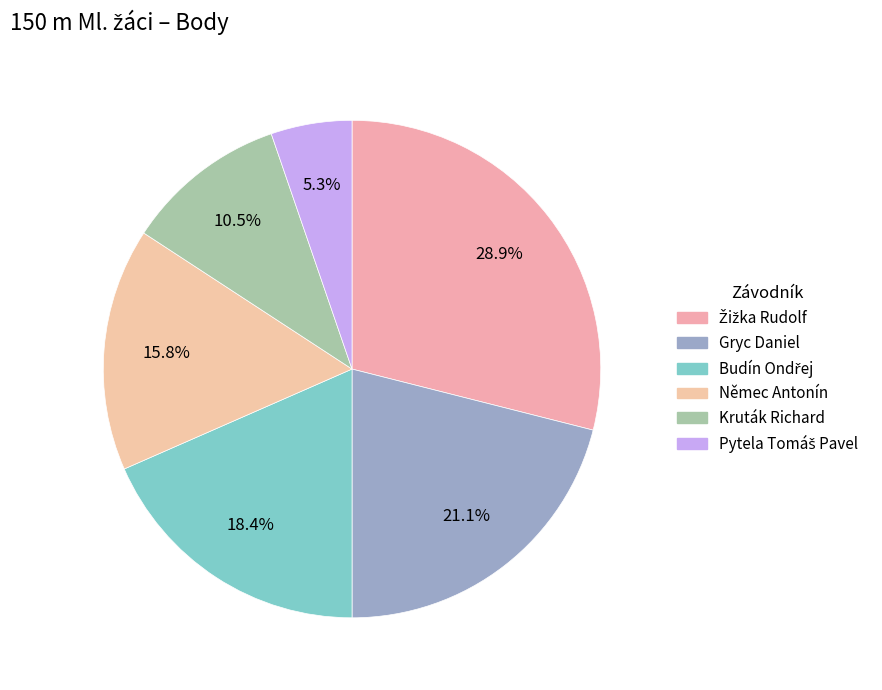

How many slices are in this pie chart?

6